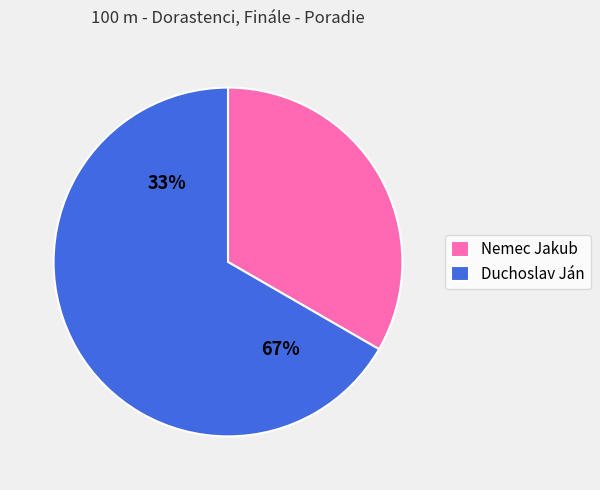

To the nearest percent, what is the difference between the largest and smallest slice percentages?

33%